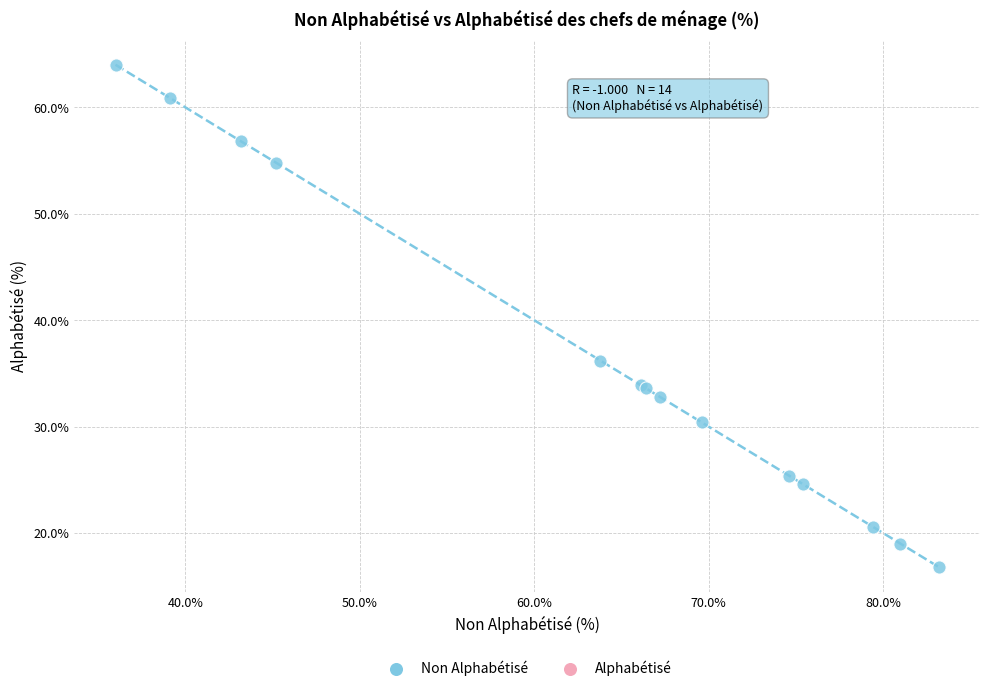

What Y value in the scatter plot is closest to 40?

36.2